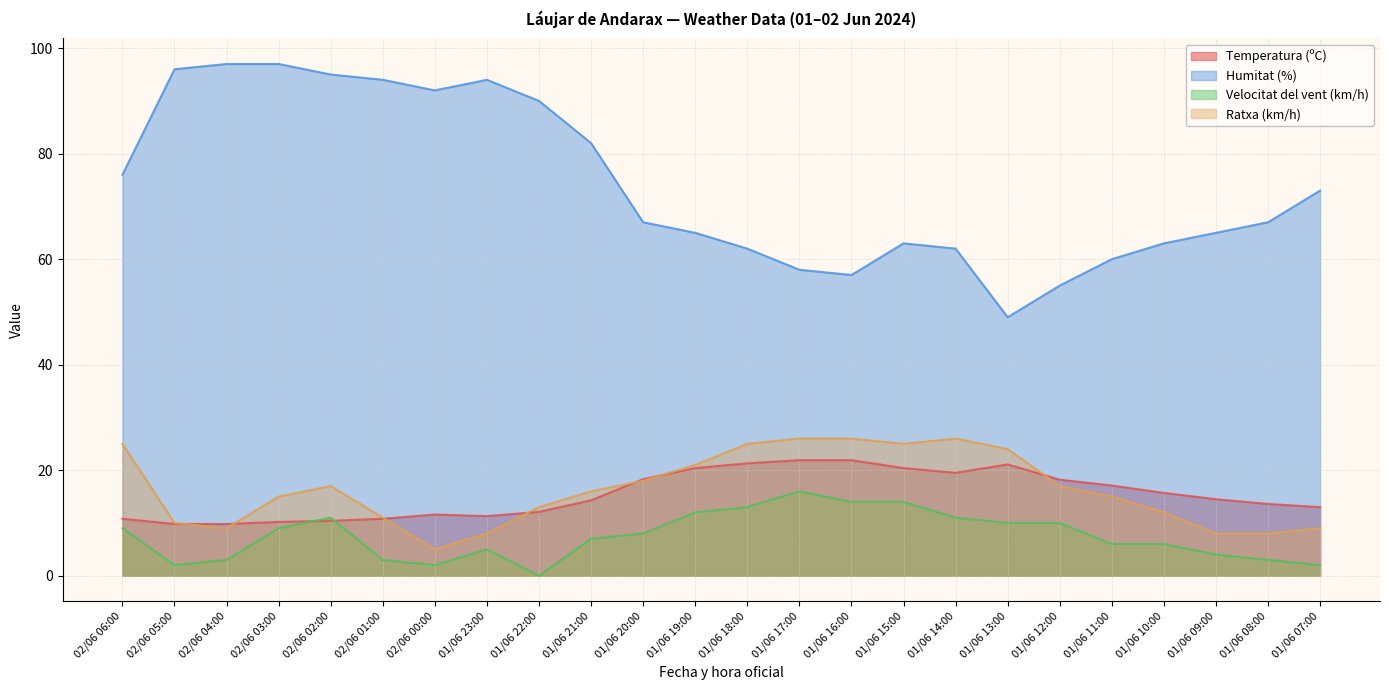

What is the greatest value displayed?

97.0